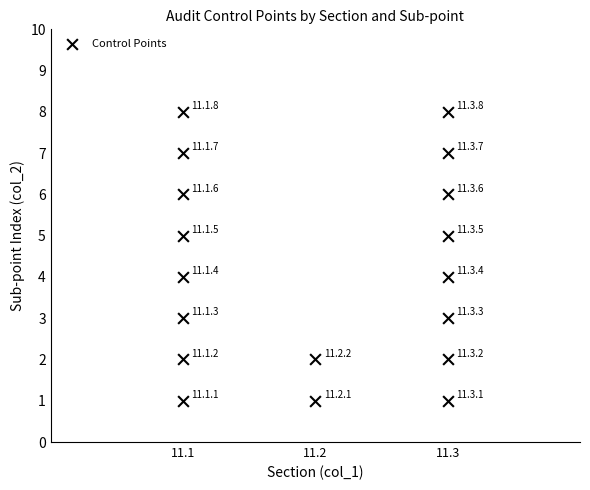

What is the range of Y values (max minus min)?

7